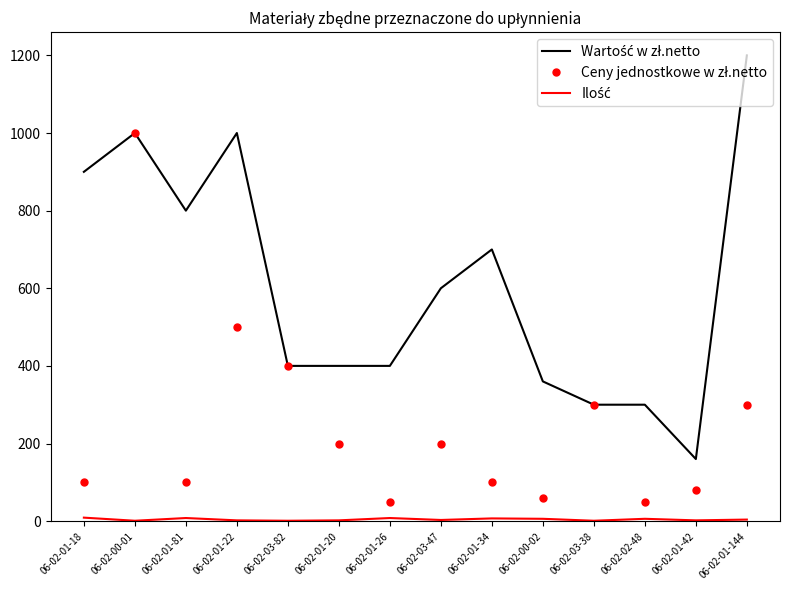

At which category is the sum across all series the highest?

06-02-00-01